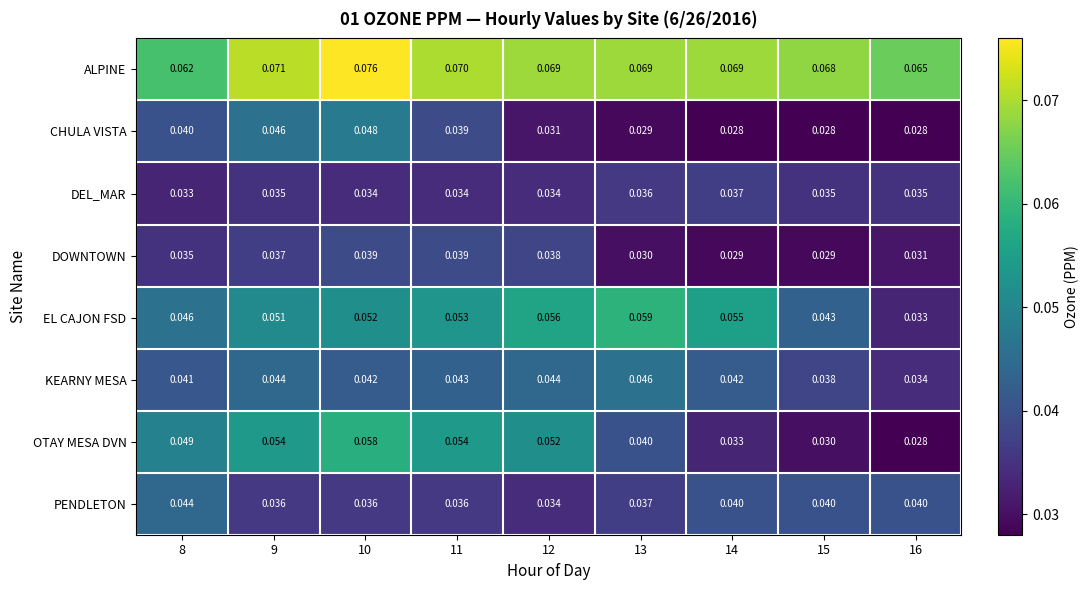

Is the value of DEL_MAR at 15 greater than the value of KEARNY MESA at 15?

No